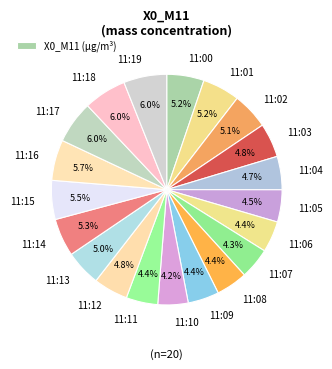

Do 11:07 and 11:18 together represent more than half of the pie?

No